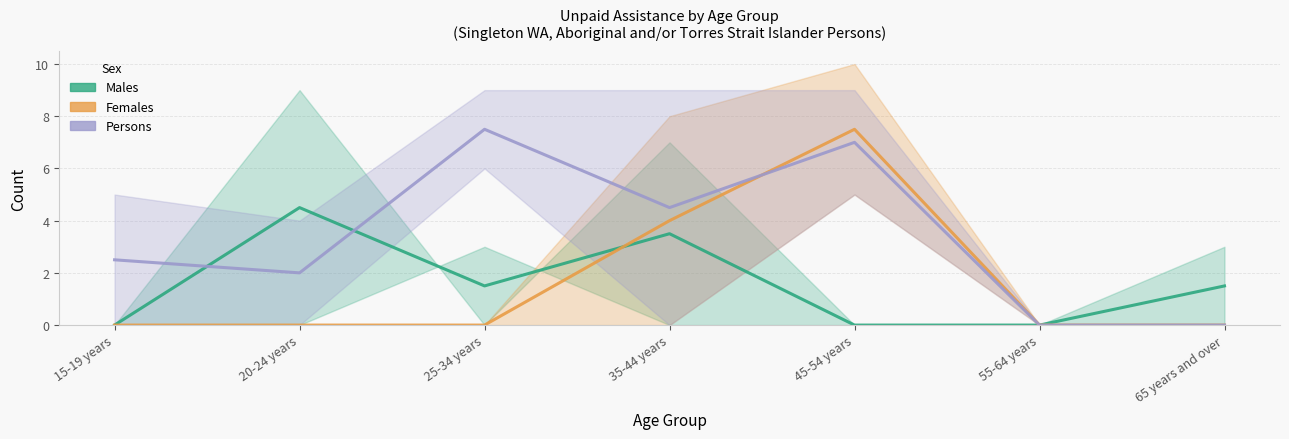

Which label corresponds to the smallest value in the chart?

15-19 years